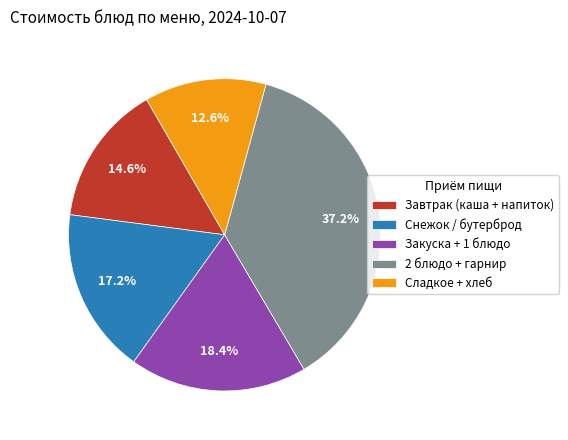

Is there a majority slice in this chart?

No